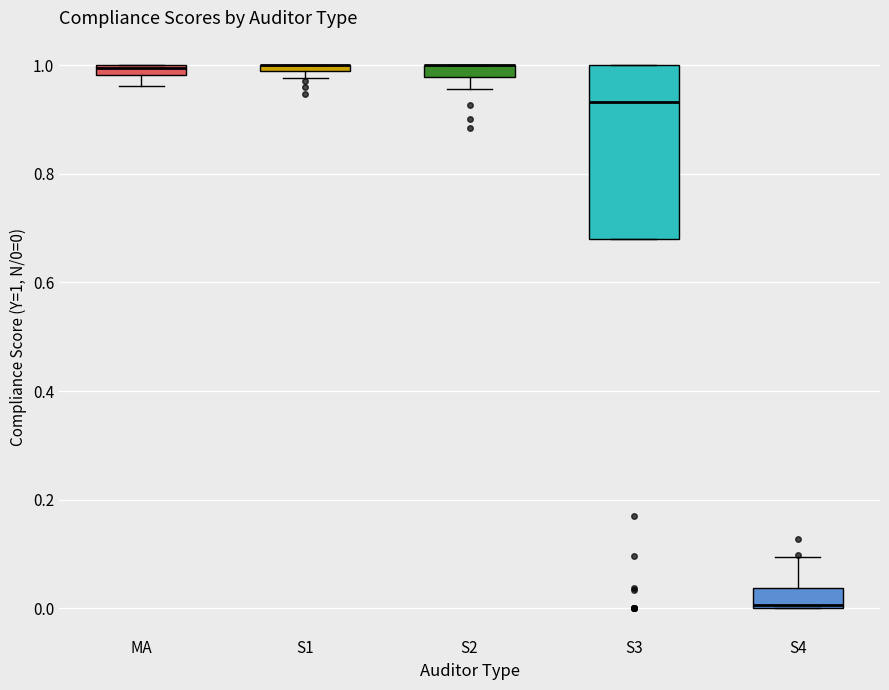

Which box is the tallest, from its lower edge to its upper edge?

S3